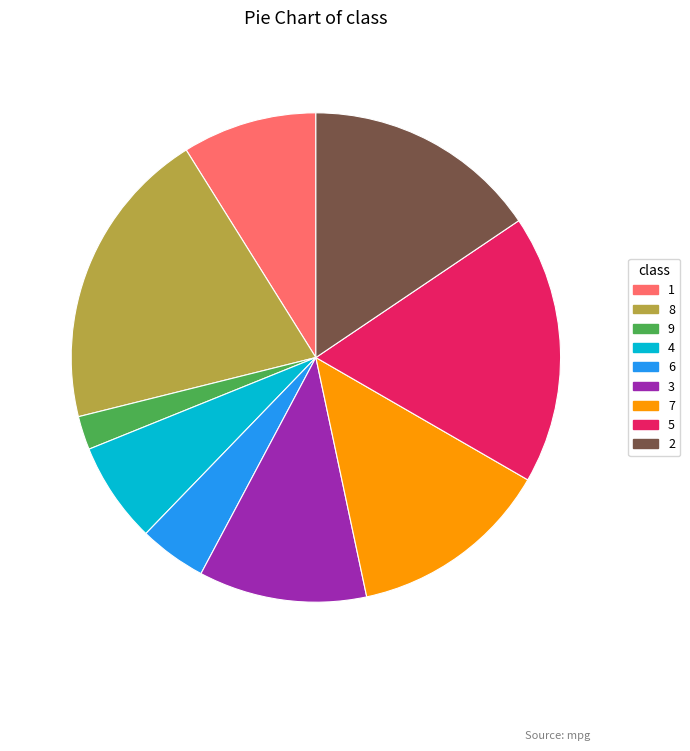

Is it true that 7 is 13% of the pie?

True